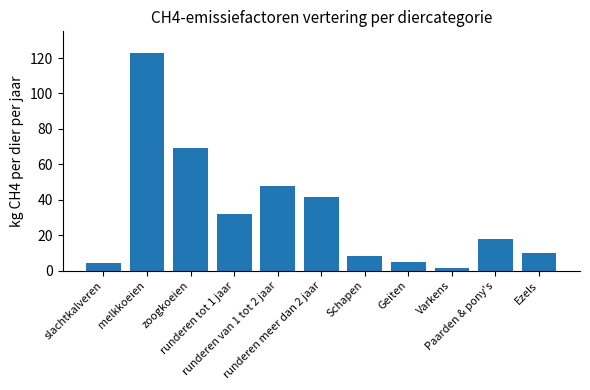

What is the label of the 8th bar from the right?

runderen tot 1 jaar